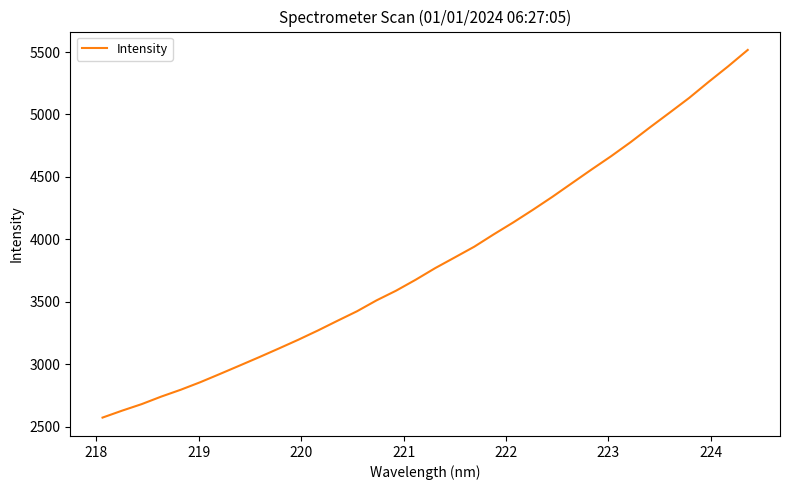

What is the difference between the maximum and minimum values?

2945.5